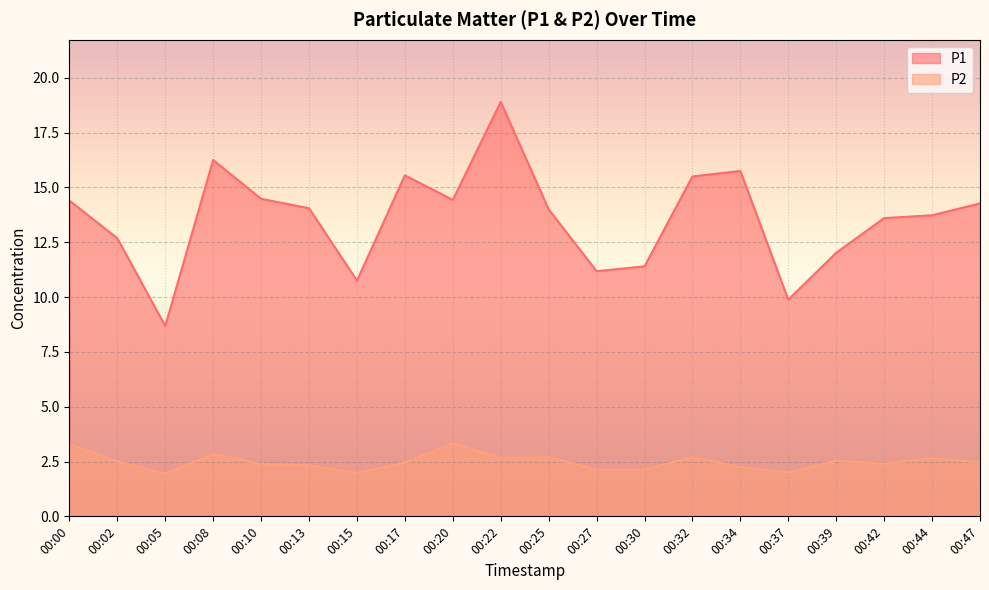

True or false: P2 and P1 cross at least once.

False